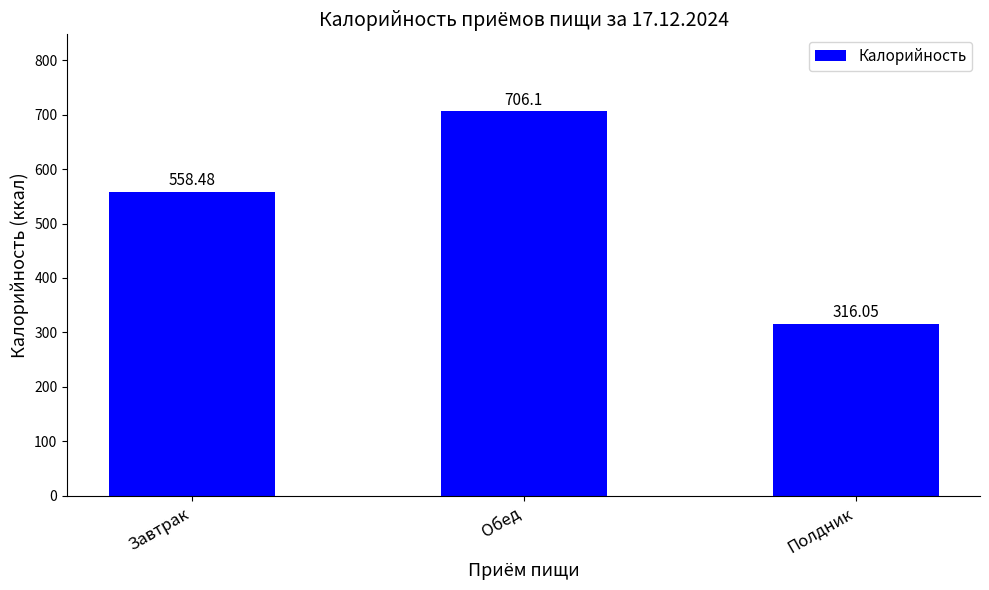

Reading left to right, transcribe all the data shown in this chart.

Завтрак=558.5	Обед=706.1	Полдник=316.1